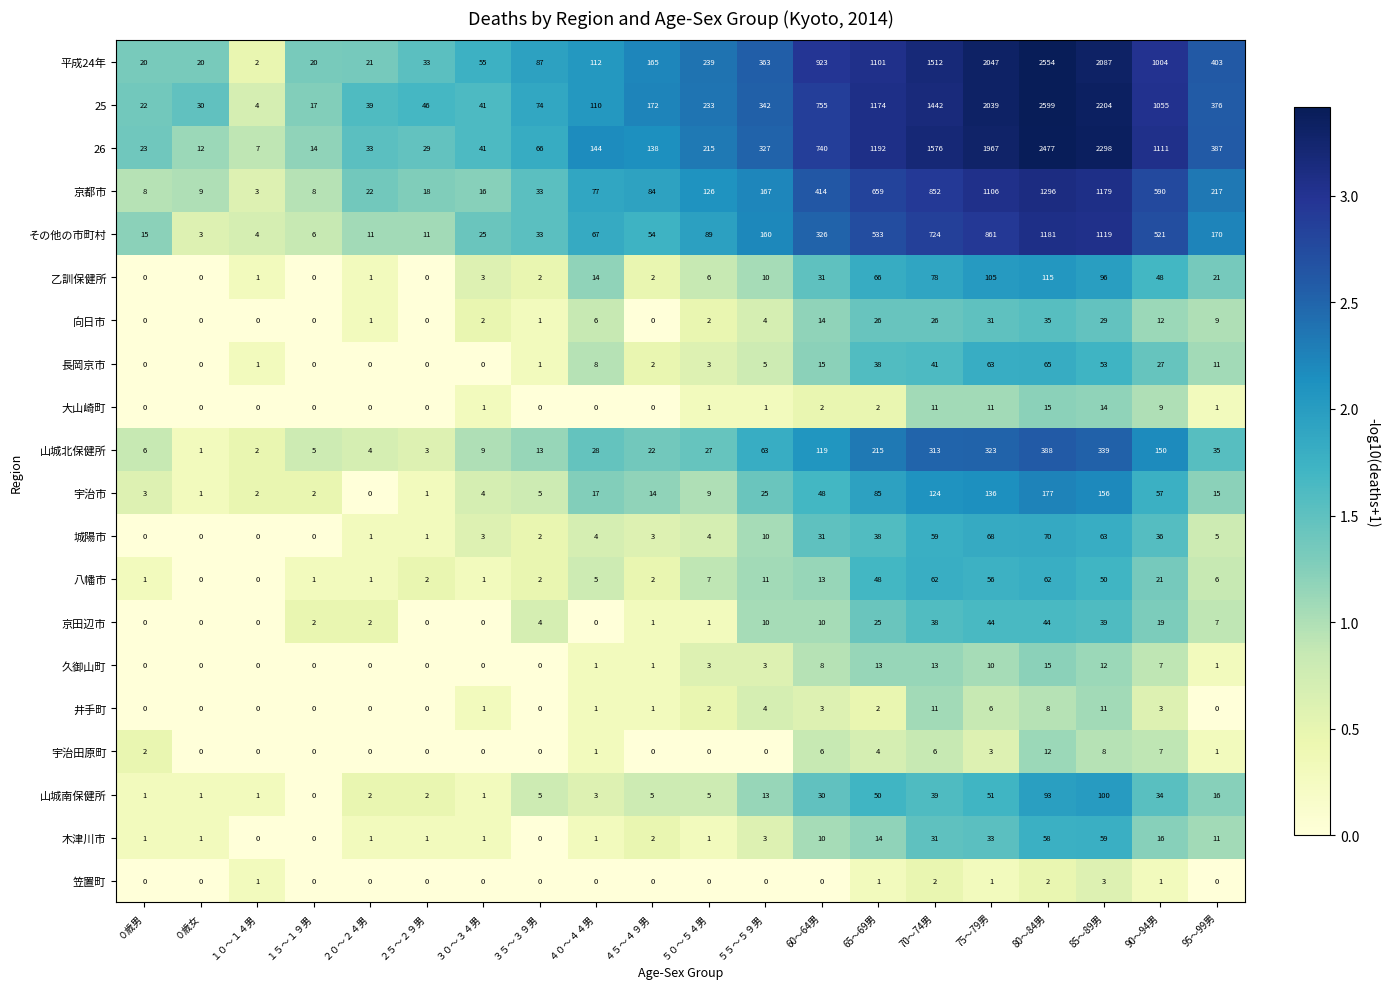

Which category has the highest value across all series?

80～84男